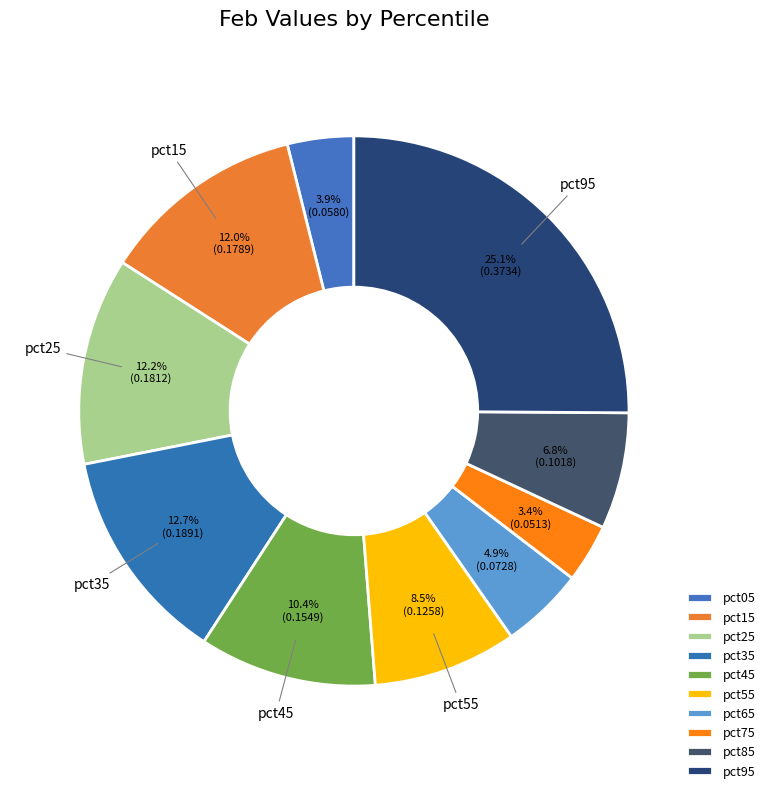

How many segments does this pie chart have?

10